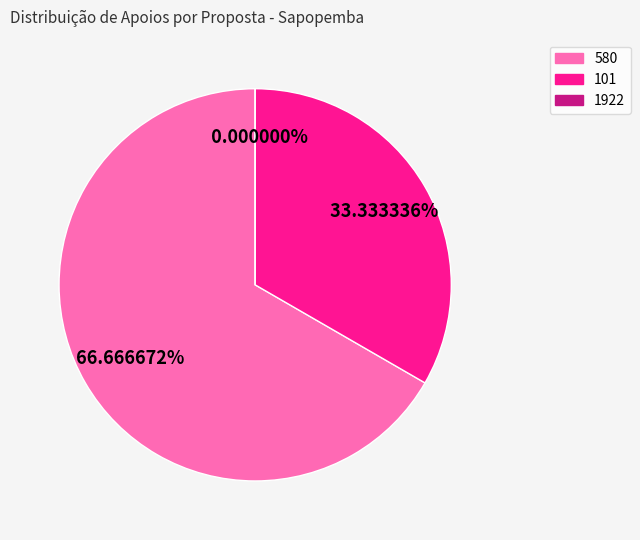

The 101 slice represents 33% of the pie. True or false?

True